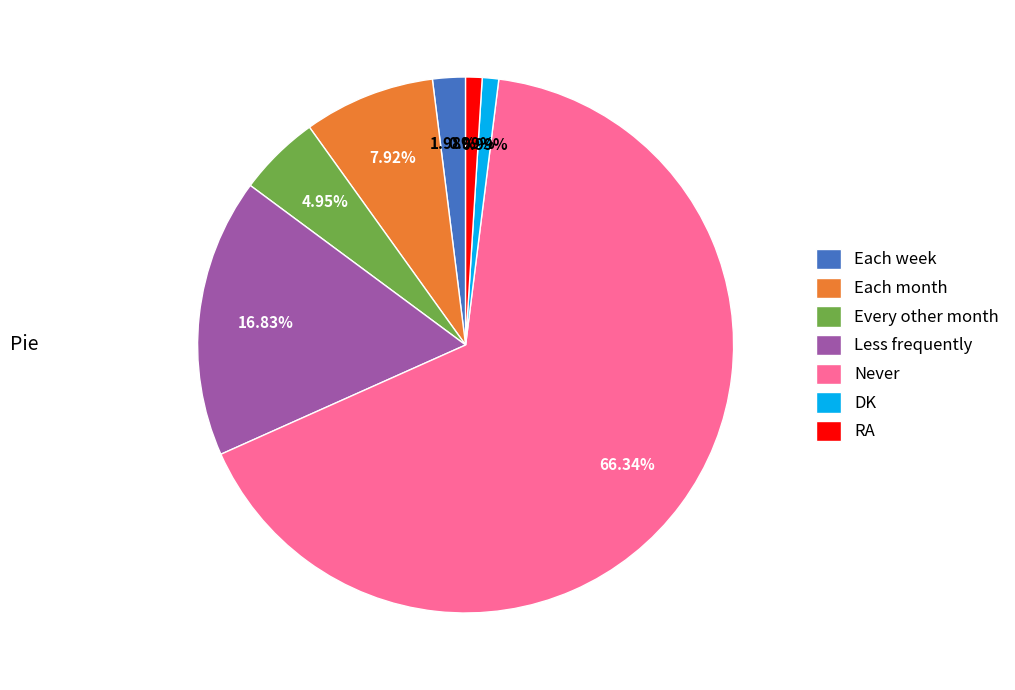

To the nearest percent, what is the average slice percentage?

14%